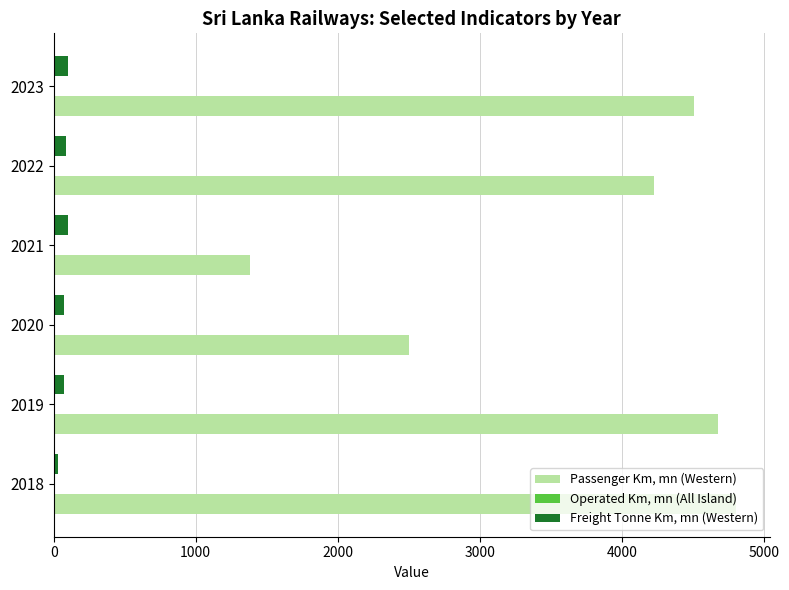

Which series has the largest total across all categories?

Passenger Km, mn (Western)